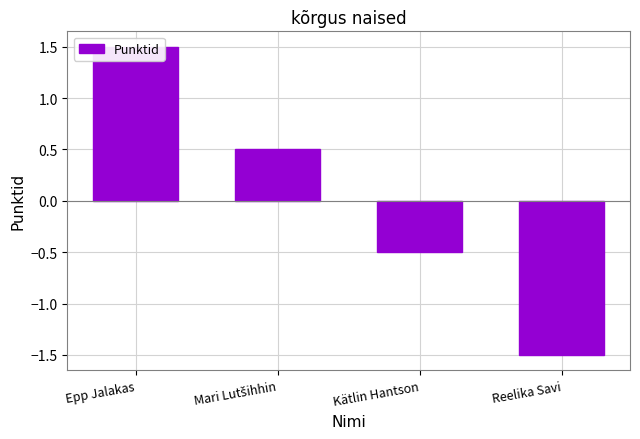

At which label is the value closest to 0?

Mari Lutšihhin